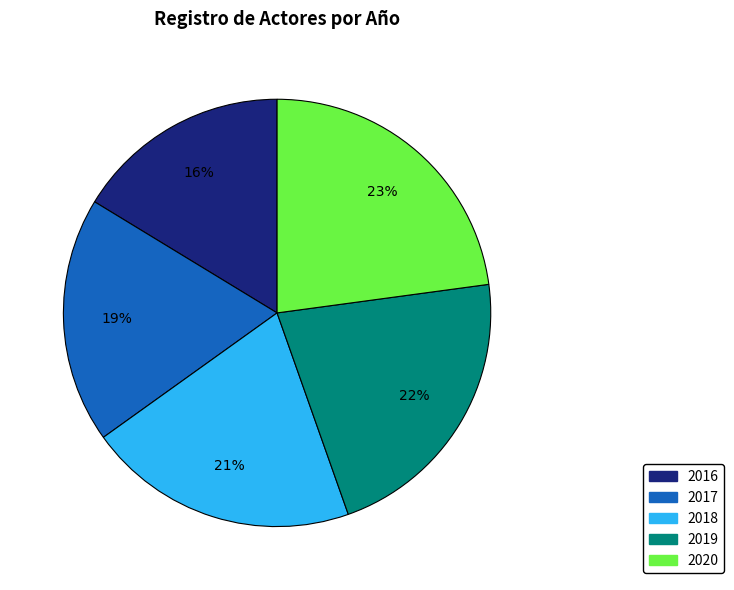

Does any single category account for the majority?

No